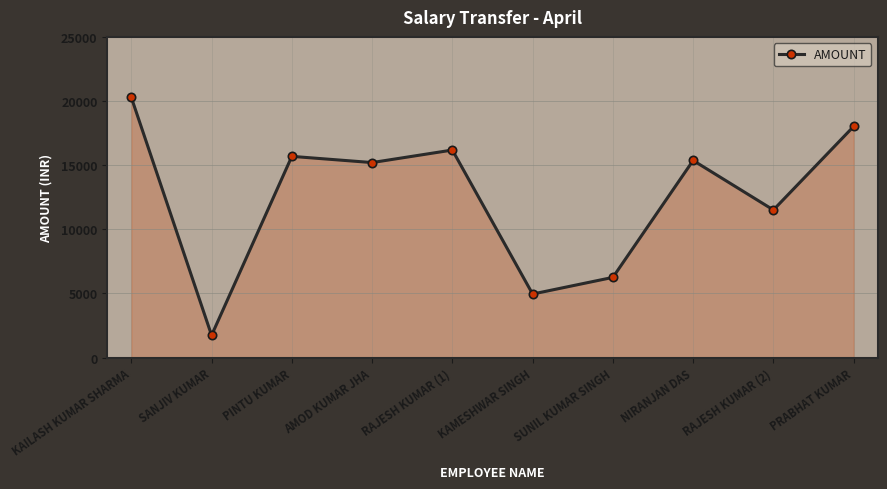

What is the label of the 8th point from the left?

NIRANJAN DAS